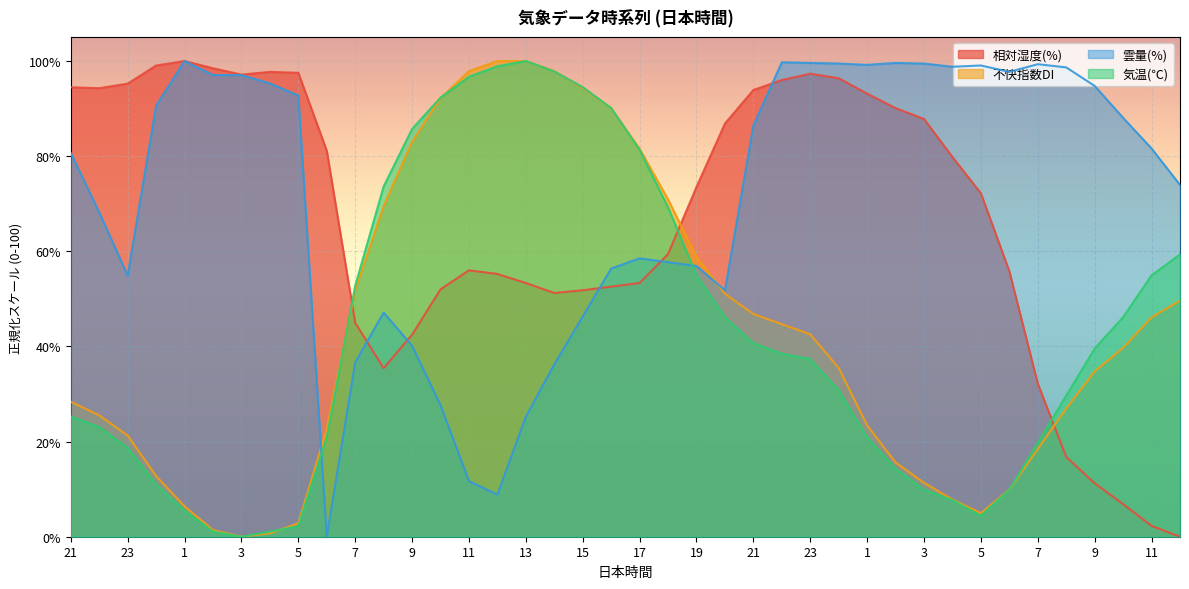

How many intersections are there between 不快指数DI and 気温(℃)?

6